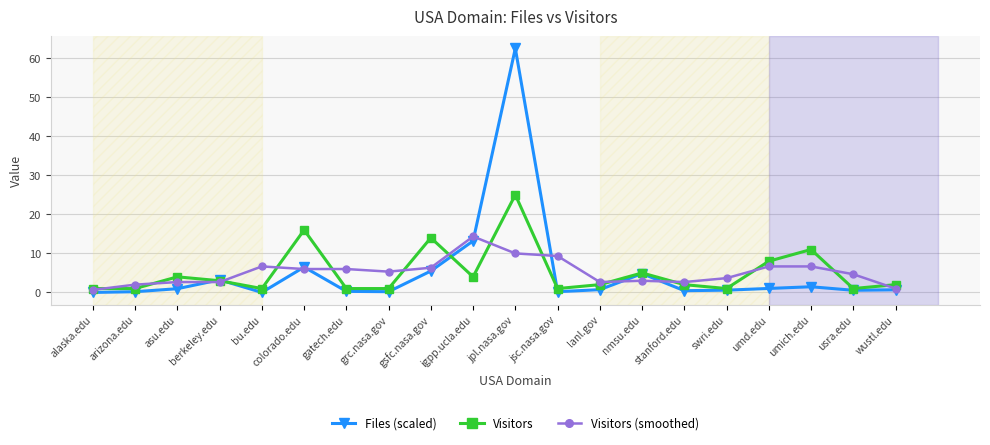

What are all the series names shown in the legend?

Files (scaled), Visitors, Visitors (smoothed)